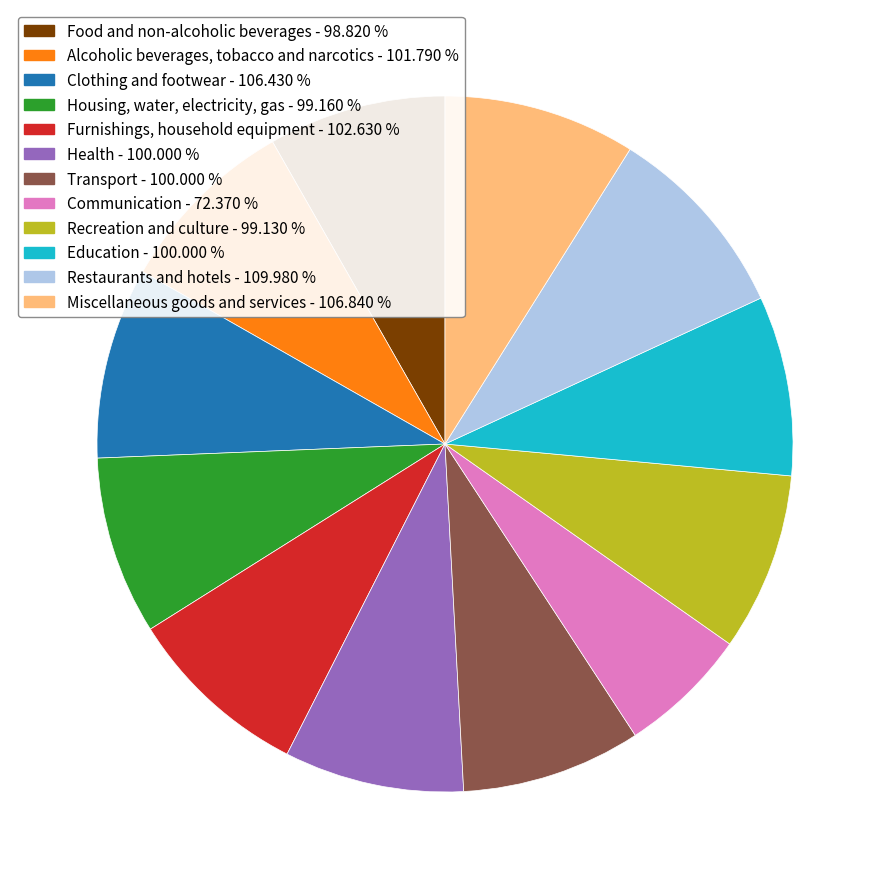

Between Communication and Food and non-alcoholic beverages, which is larger?

Food and non-alcoholic beverages